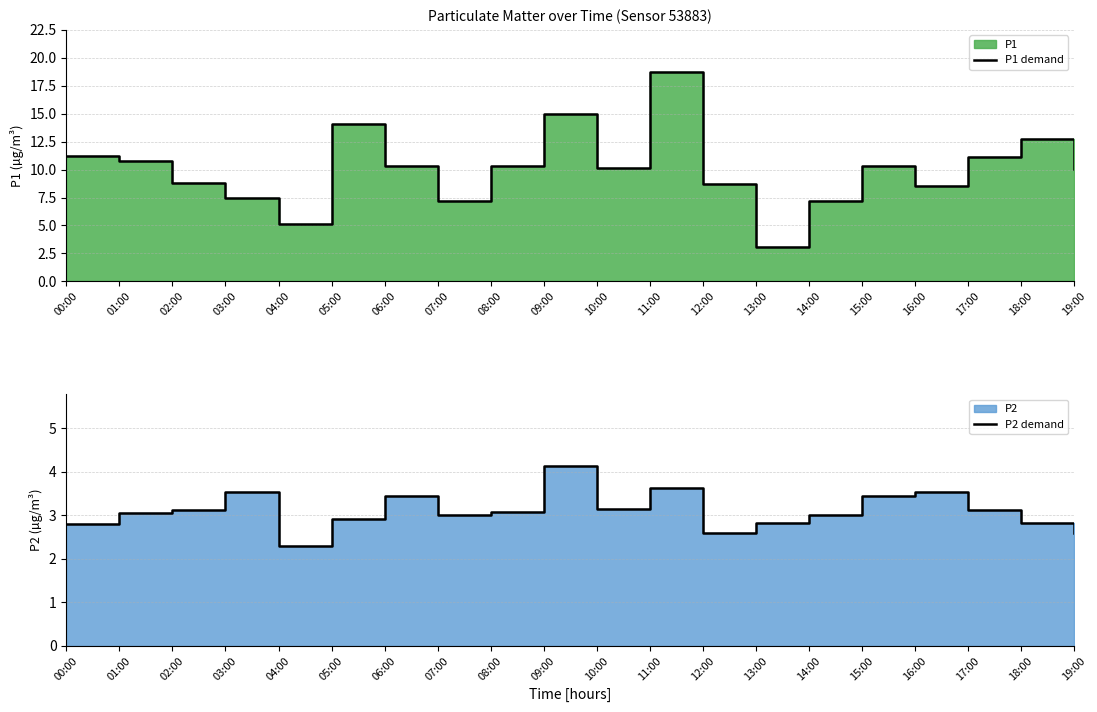

Which series has the largest total across all categories?

P1 demand